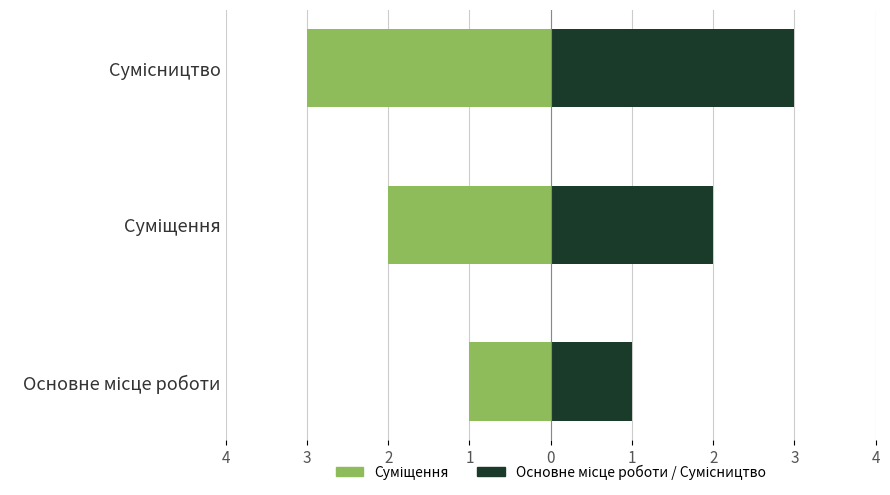

At how many categories does at least one series exceed -1?

3